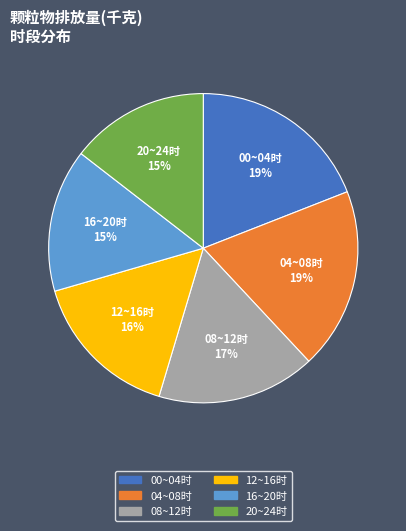

Is there any slice that represents more than half of the pie?

No